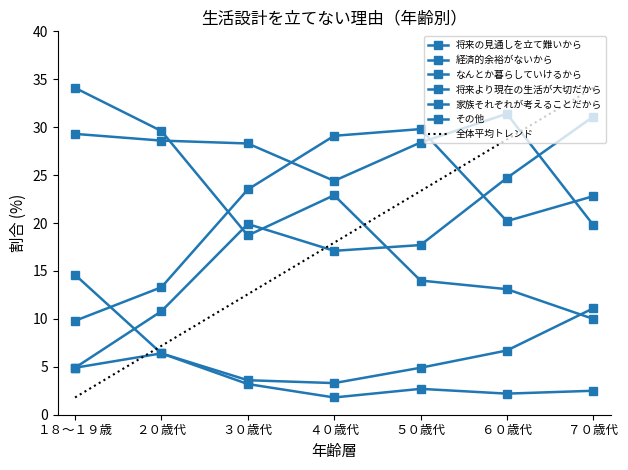

What is the spread (max minus min) of values at １８～１９歳?

29.2